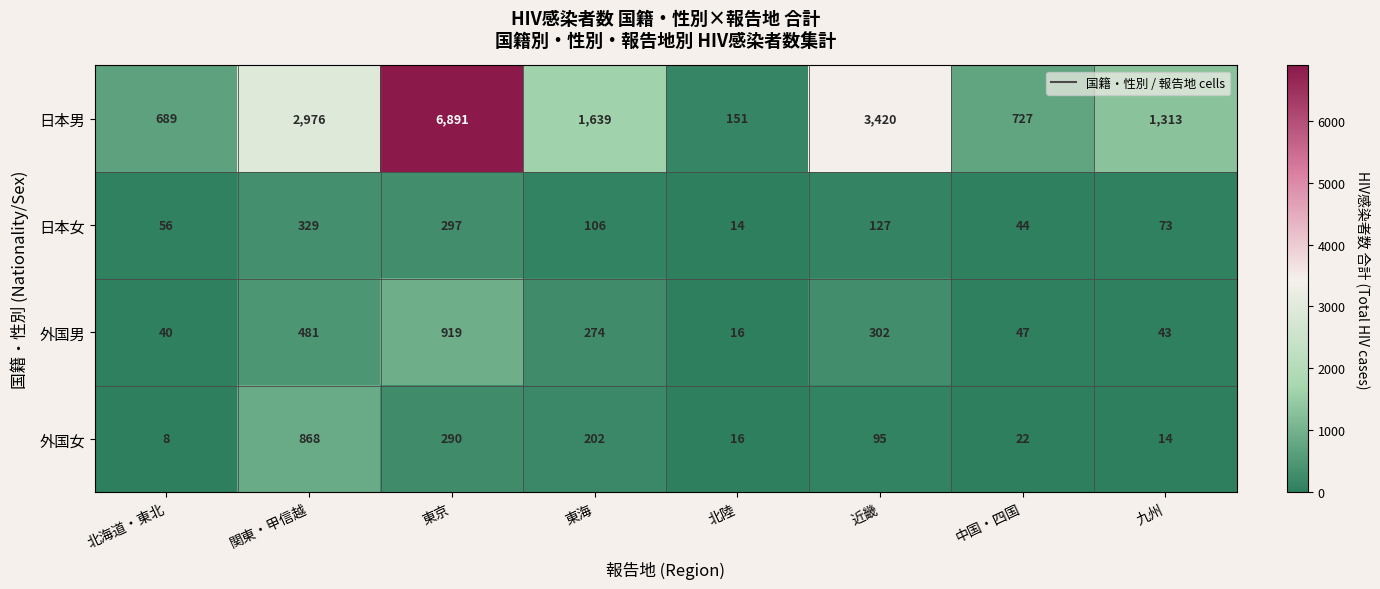

Which series has the widest spread of values?

日本男